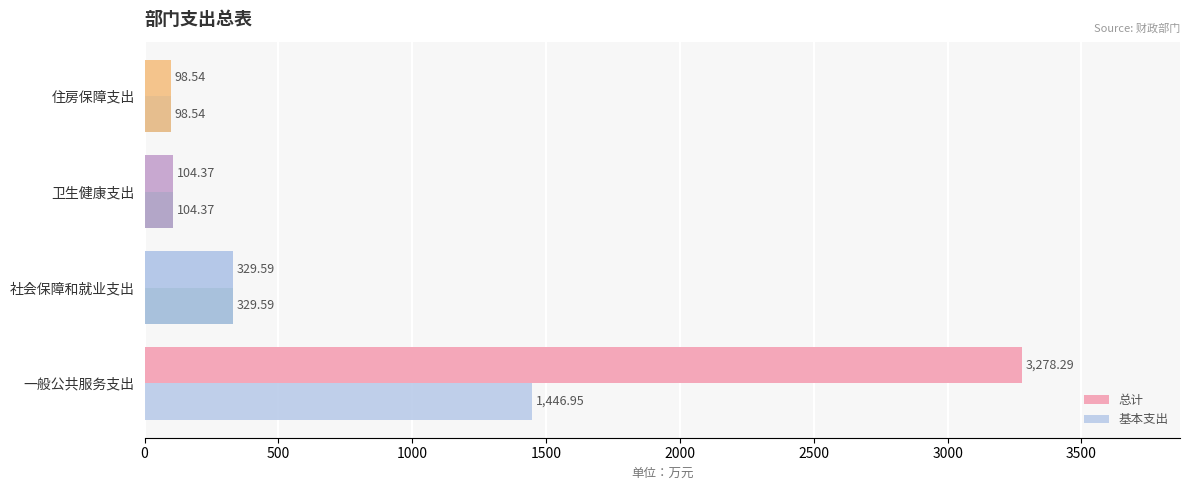

How many values in the 基本支出 series exceed 329?

2